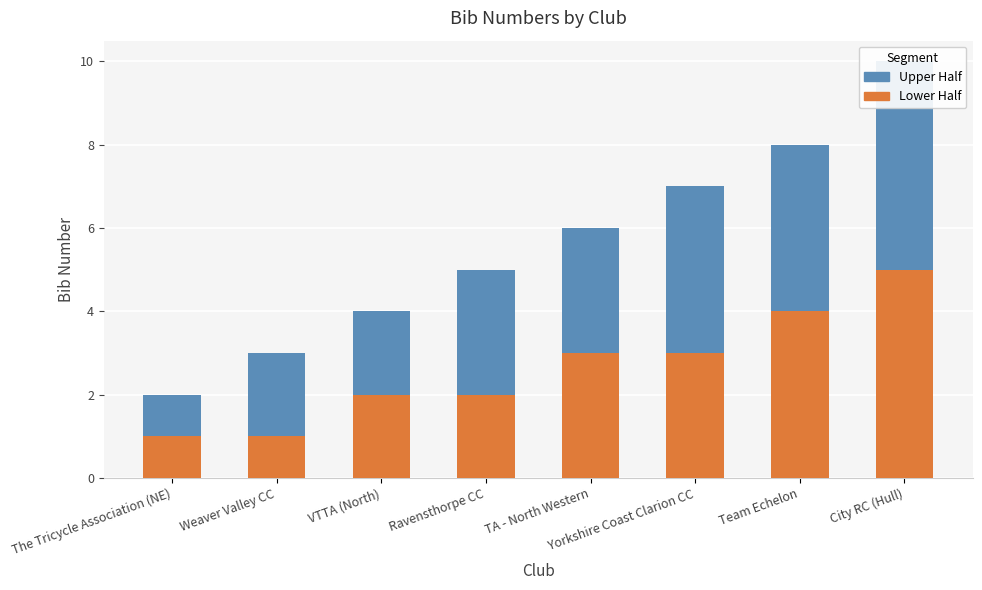

How many groups of bars are there?

8